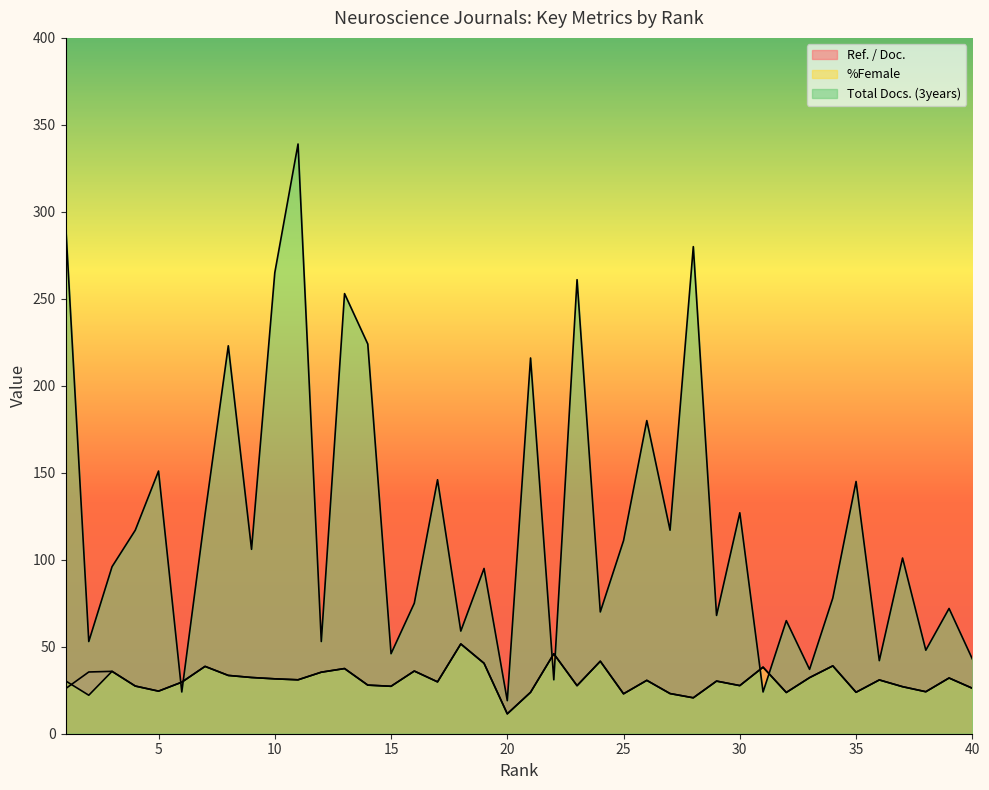

Reading left to right, what are all the values shown in this chart?

Ref. / Doc.: 25.9	35.5	35.9	27.4	24.5	29.6	38.7	33.5	32.3	31.6	31.0	35.4	37.5	27.9	27.3	36.0	29.8	51.6	40.5	11.4	23.8	46.0	27.6	41.7	22.9	30.7	23.1	20.6	30.2	27.7	38.2	23.7	32.2	39.0	23.8	30.9	27.0	24.1	32.0	26.1
%Female: 30.4	22.1	35.9	27.4	24.5	29.6	38.7	33.5	32.3	31.6	31.0	35.4	37.5	27.9	27.3	36.0	29.8	51.6	40.5	11.4	23.8	46.0	27.6	41.7	22.9	30.7	23.1	20.6	30.2	27.7	38.2	23.7	32.2	39.0	23.8	30.9	27.0	24.1	32.0	26.1
Total Docs. (3years): 294.0	53.0	96.0	117.0	151.0	24.0	126.0	223.0	106.0	265.0	339.0	53.0	253.0	224.0	46.0	75.0	146.0	59.0	95.0	19.0	216.0	31.0	261.0	70.0	111.0	180.0	117.0	280.0	68.0	127.0	24.0	65.0	37.0	78.0	145.0	42.0	101.0	48.0	72.0	43.0